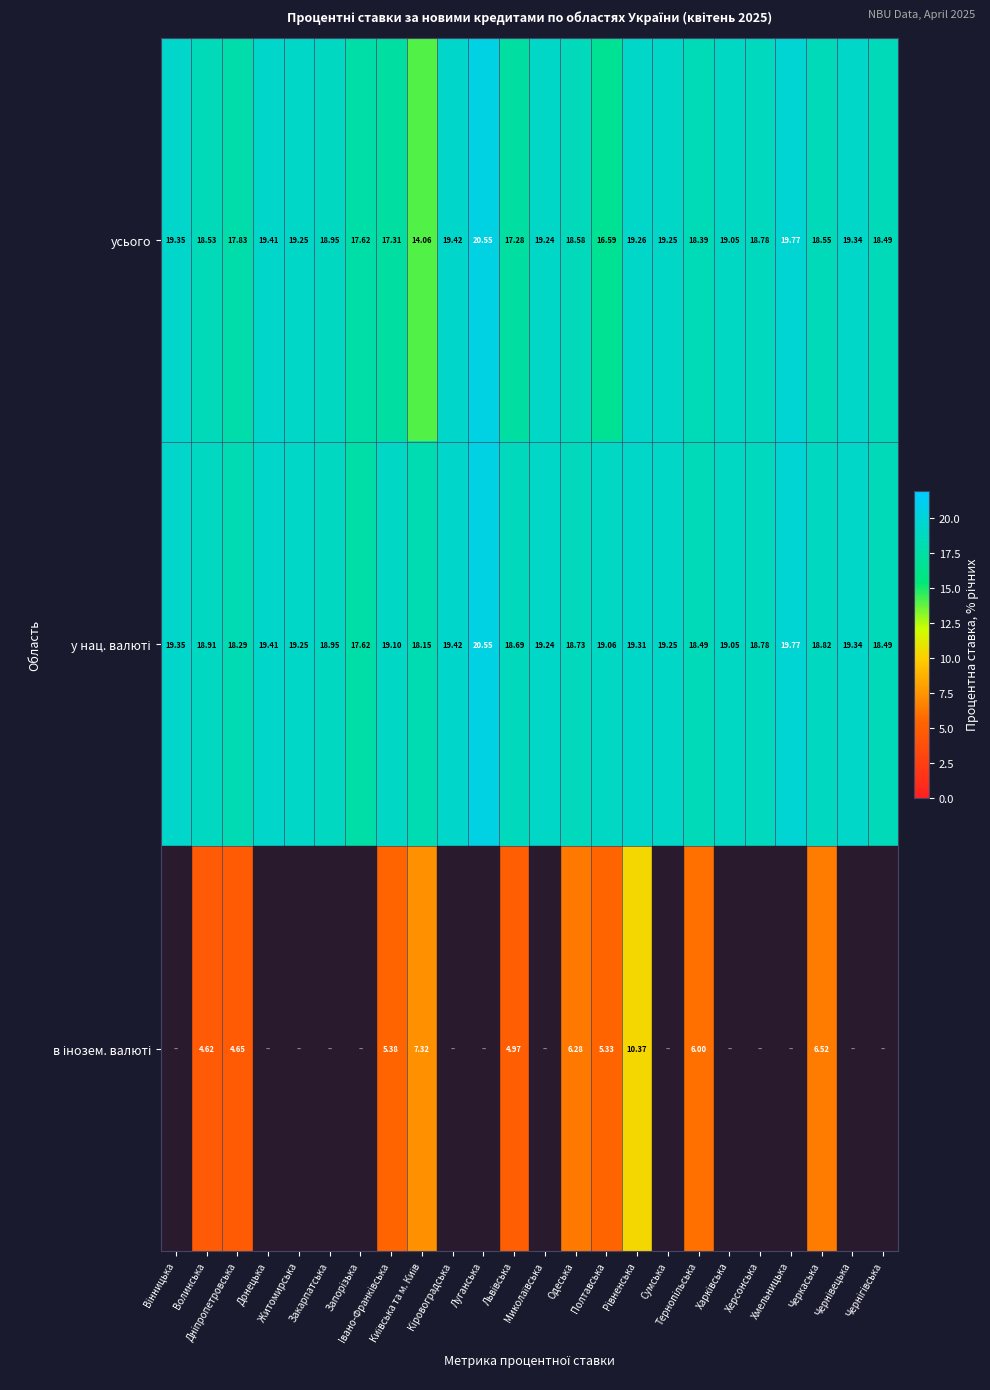

Which has a higher value, Хмельницька or Iвано-Франкiвська?

Хмельницька